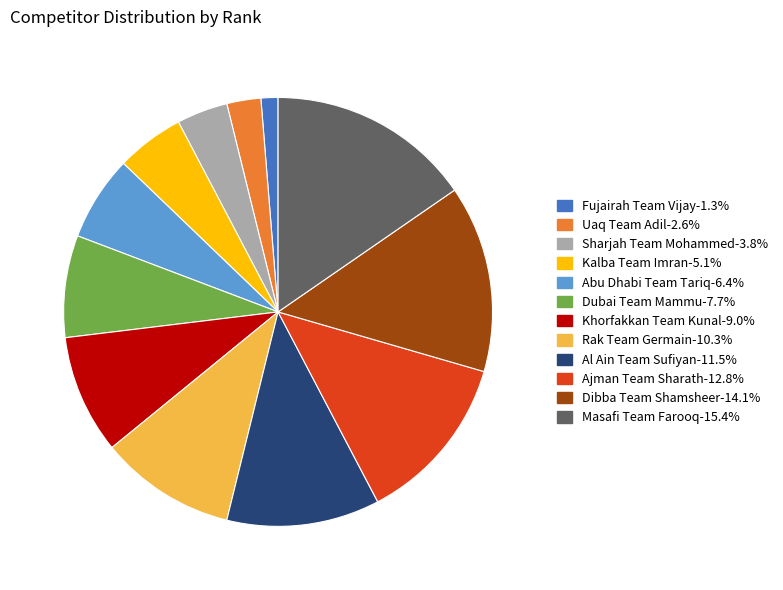

Count the number of slices in the pie.

12